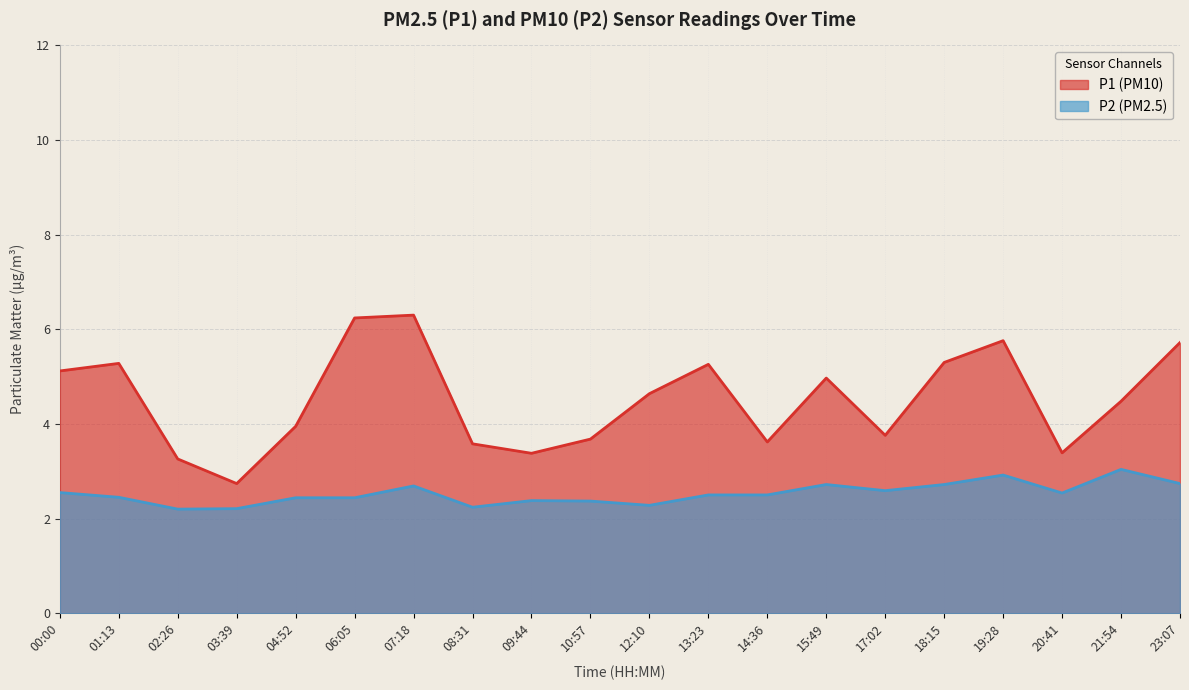

What is the difference between the P1 (PM10) values at 18:15 and 10:57?

1.6